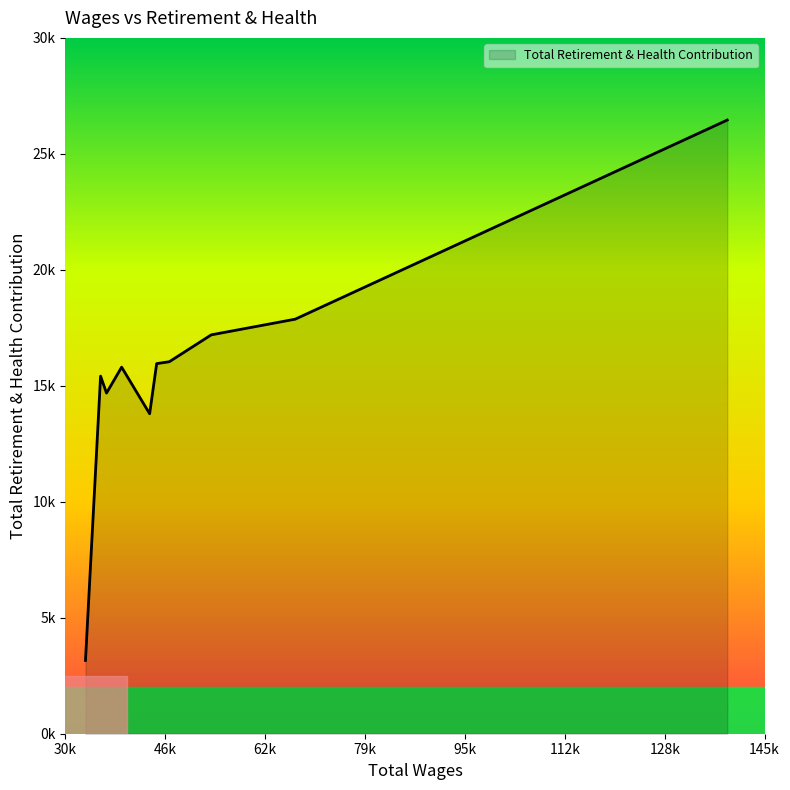

Reading left to right, transcribe all the data shown in this chart.

138851.0=26457	67790.0=17872	53989.0=17197	47090.0=16038	45010.0=15957	43854.0=13796	39247.0=15804	36759.0=14687	35786.0=15417	33302.0=3160